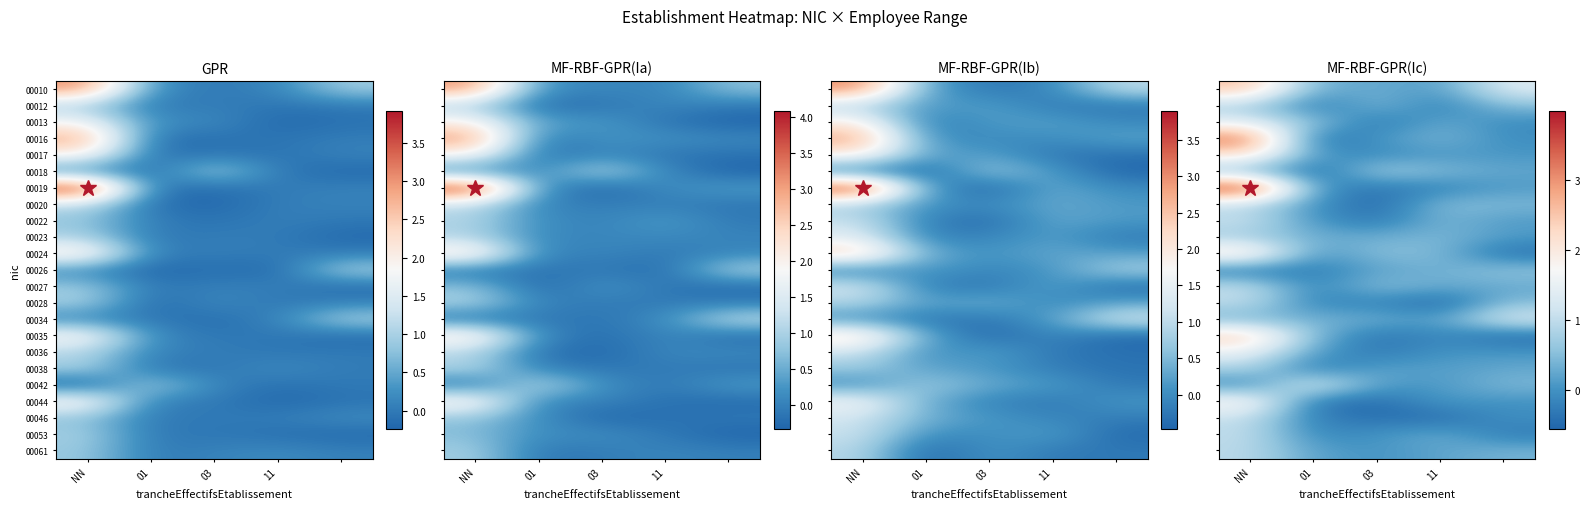

How many values in 00020 are above zero?

4